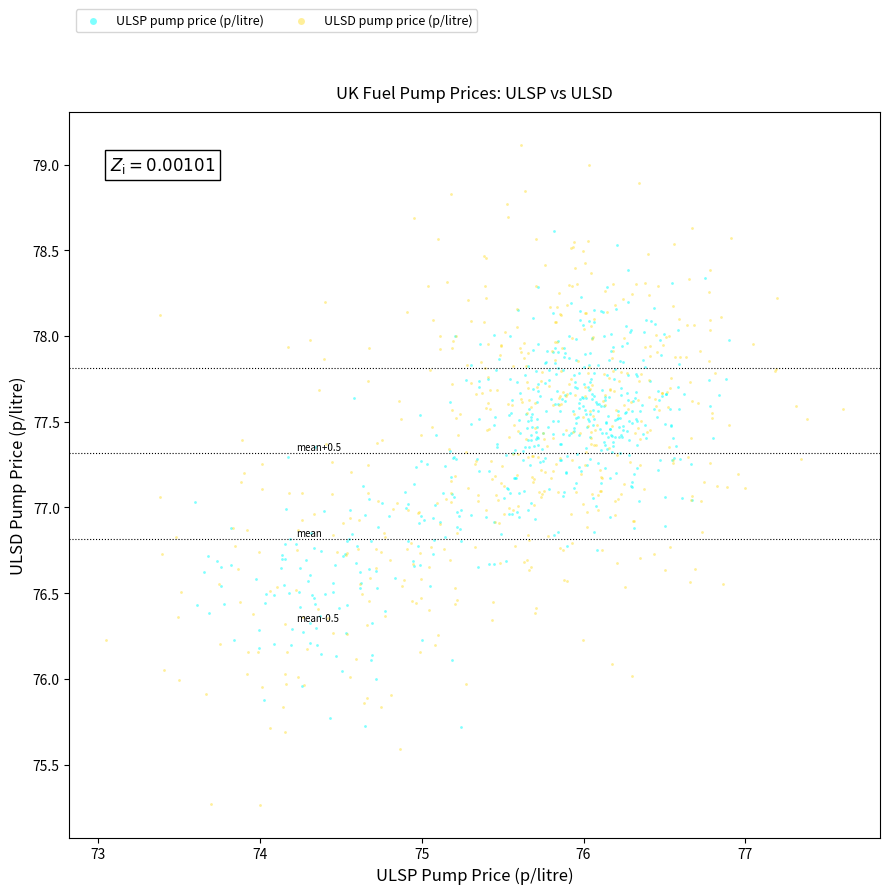

Which series contains the lowest Y value?

ULSD pump price (p/litre)